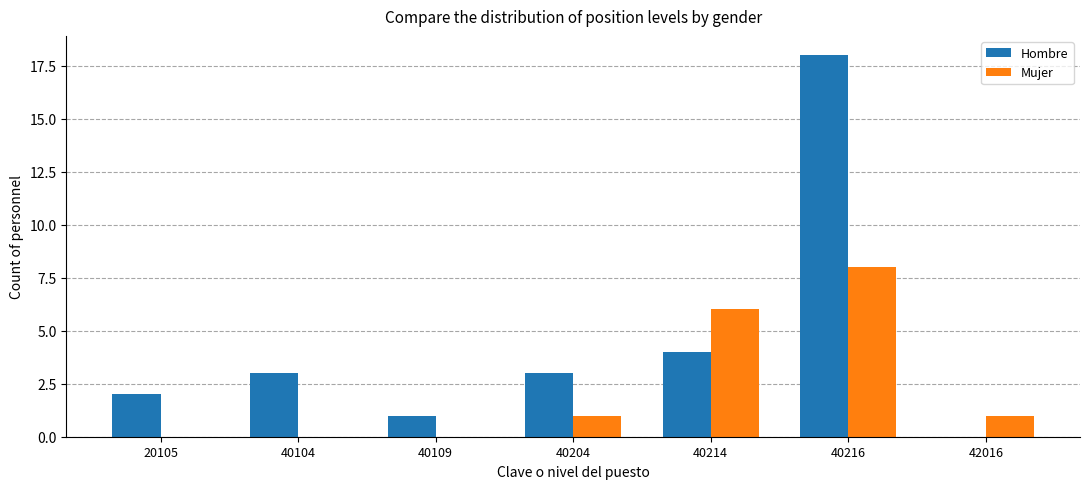

Which series changed the most between 40214 and 42016?

Mujer